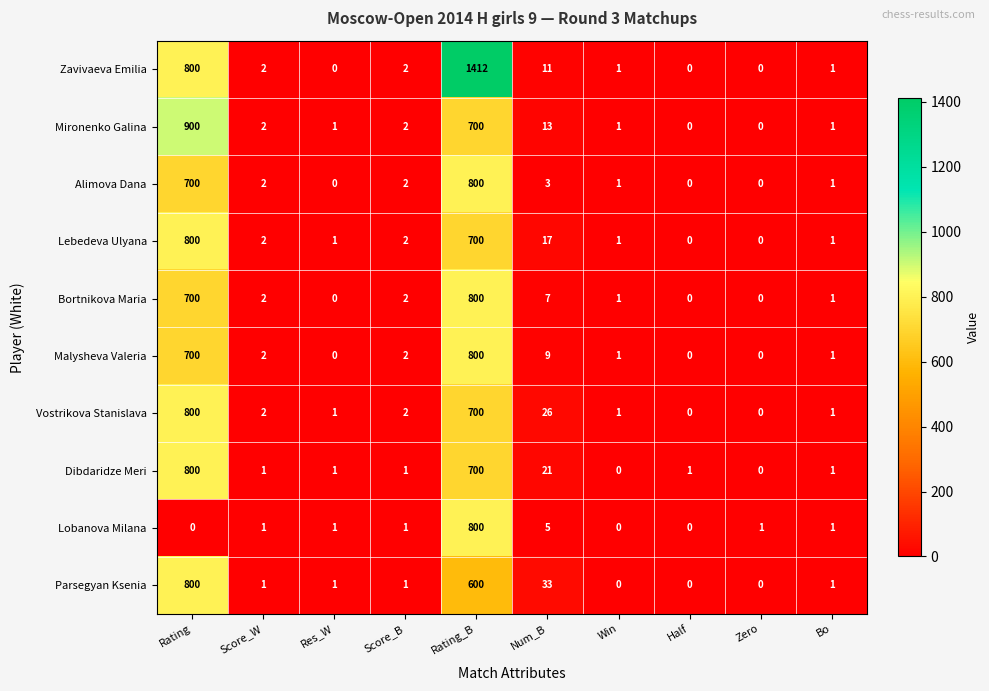

What is the average value of the Bortnikova Maria series?

151